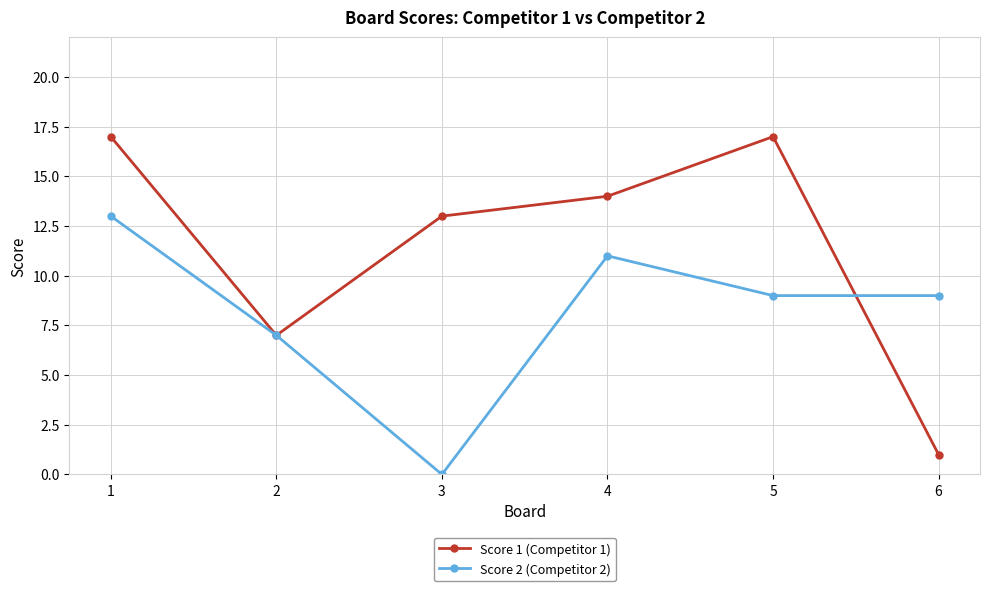

True or false: Score 2 (Competitor 2) has a value of 13 at 1.

True